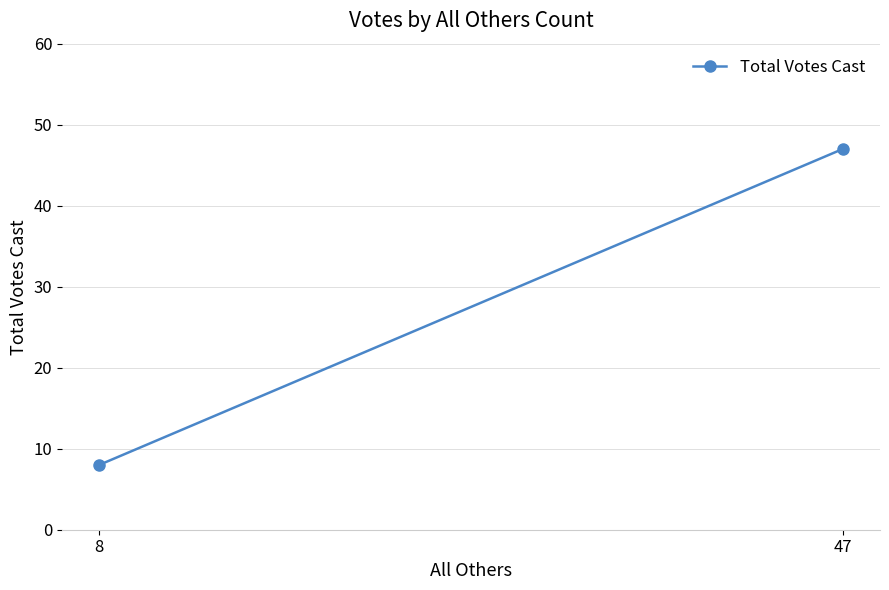

Reading right to left, what are all the values shown in this chart?

47=47	8=8